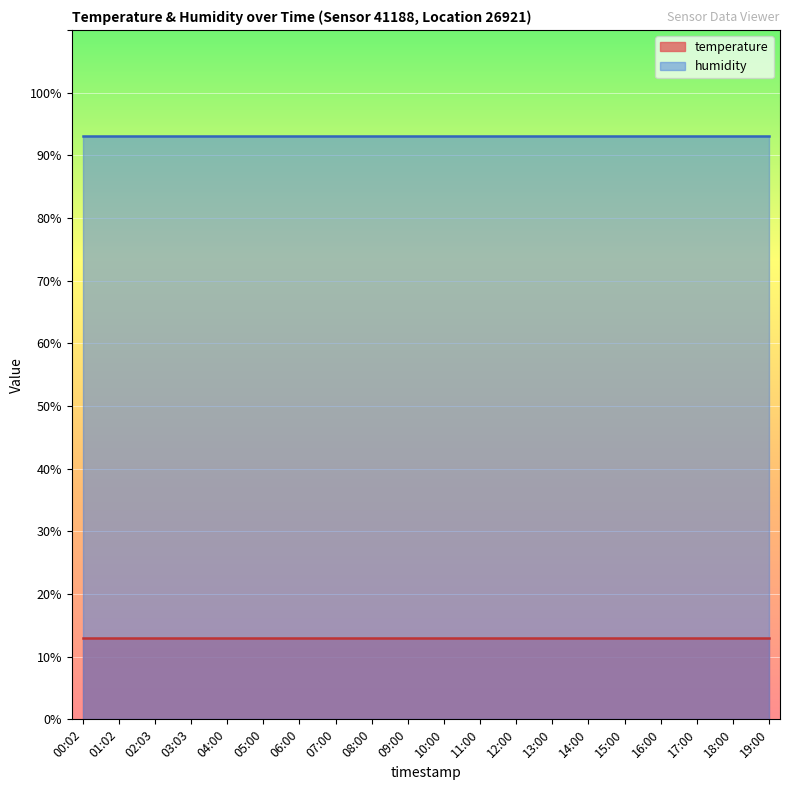

At 04:00, list the series in order from largest to smallest.

humidity, temperature